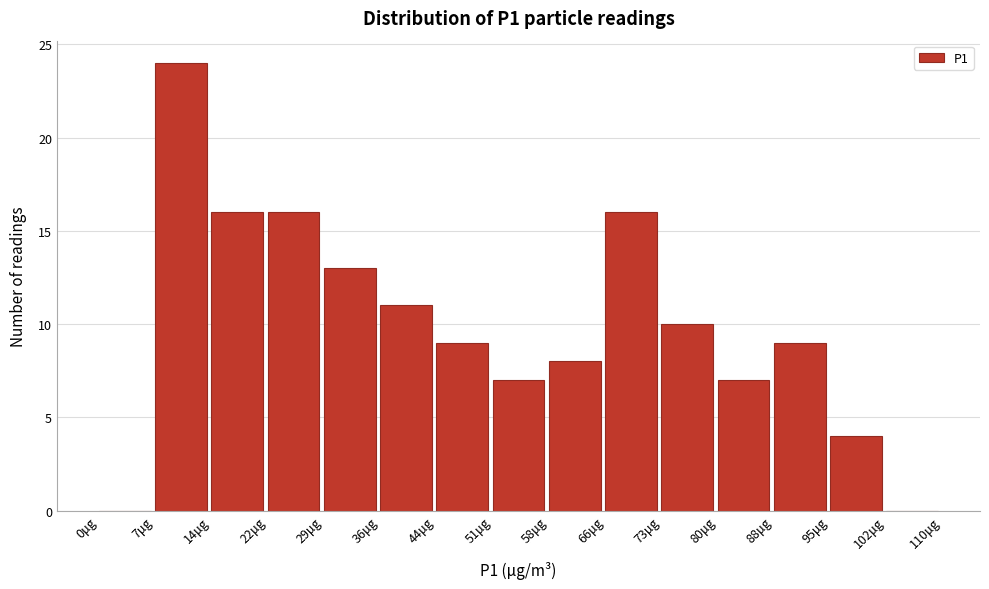

What is the height of the bar covering 95 to 103 on the x-axis? Neither the bar edges nor the heights are printed on the chart, so give them approximately, as read against the axes.

4